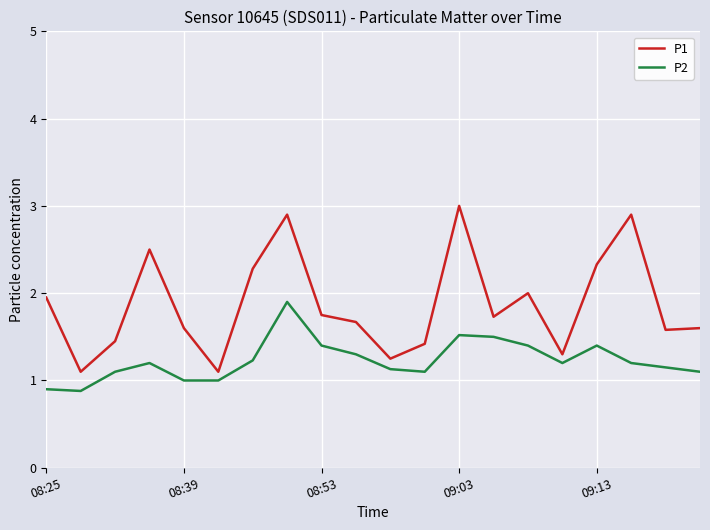

What is the greatest value displayed?

3.0